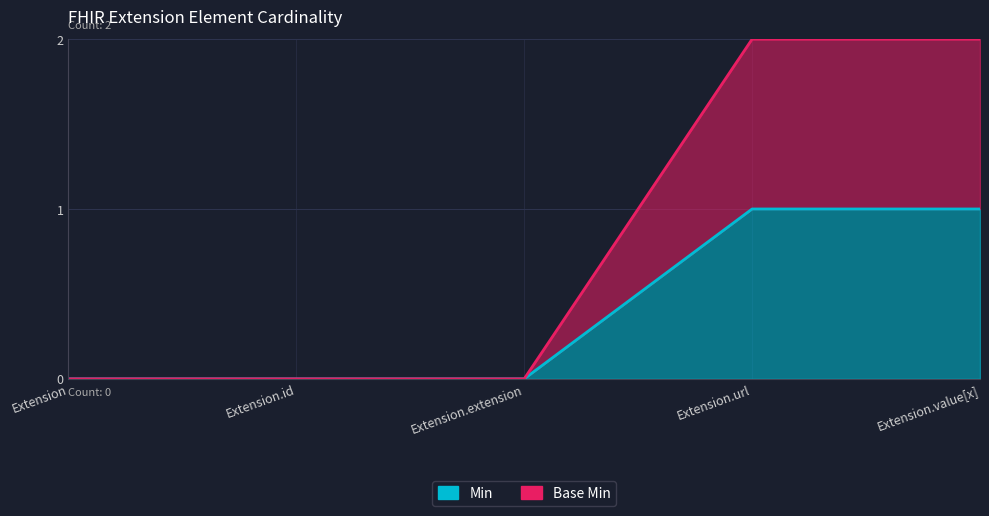

Rank the categories by Min value from highest to lowest.

Extension.url, Extension.value[x], Extension, Extension.id, Extension.extension